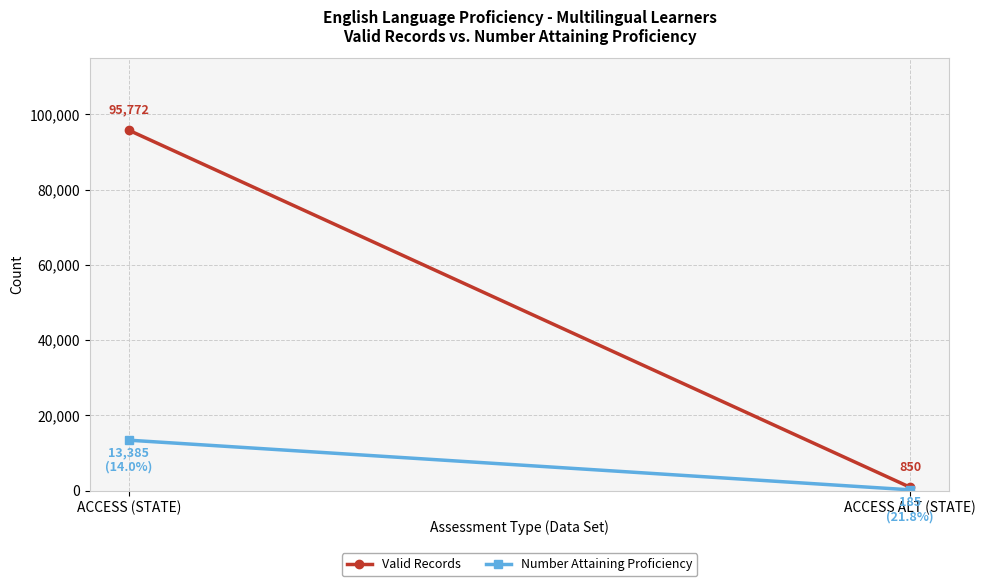

How many Valid Records values are between 850 and 95772?

2